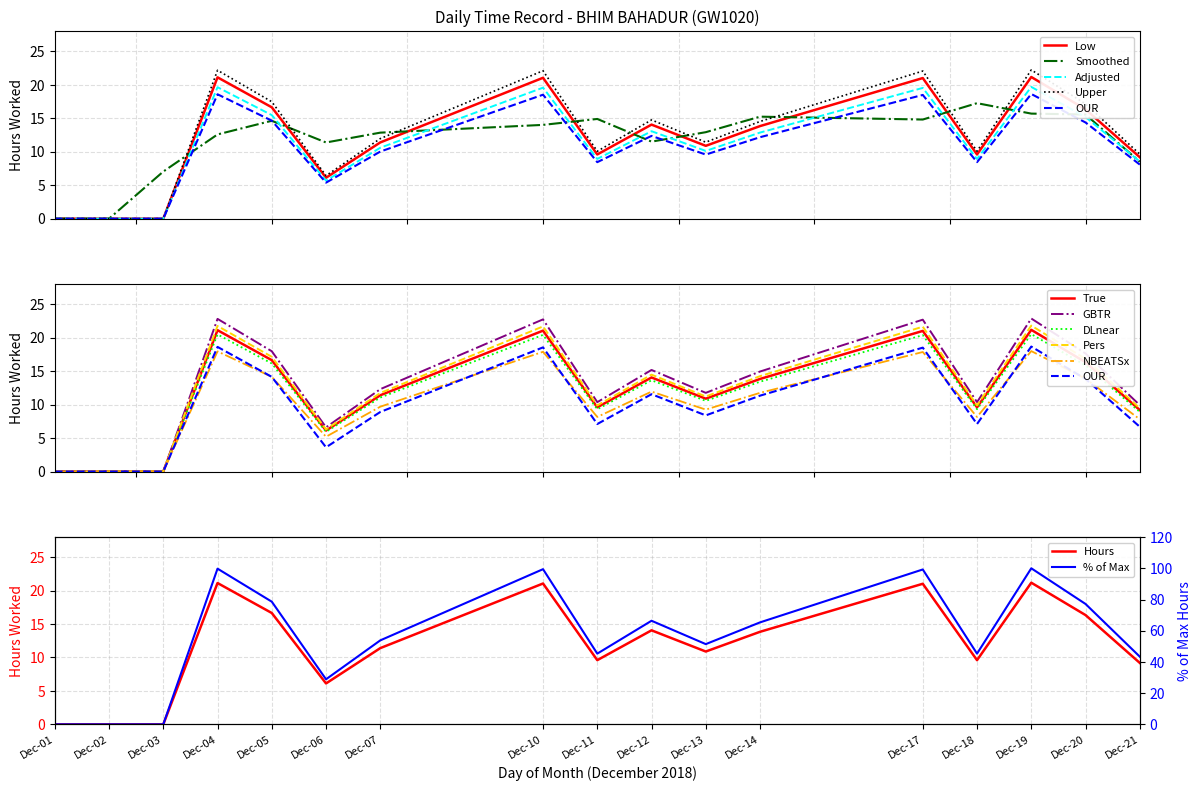

Is this an area chart (filled region under the line)?

No